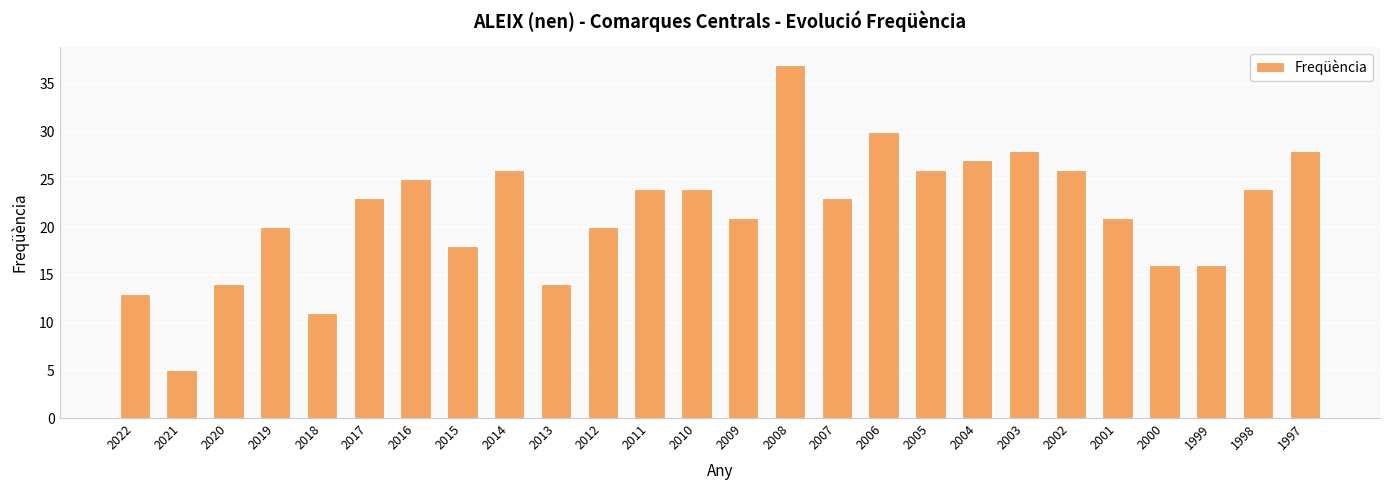

Reading left to right, list all the values displayed in this chart.

13	5	14	20	11	23	25	18	26	14	20	24	24	21	37	23	30	26	27	28	26	21	16	16	24	28